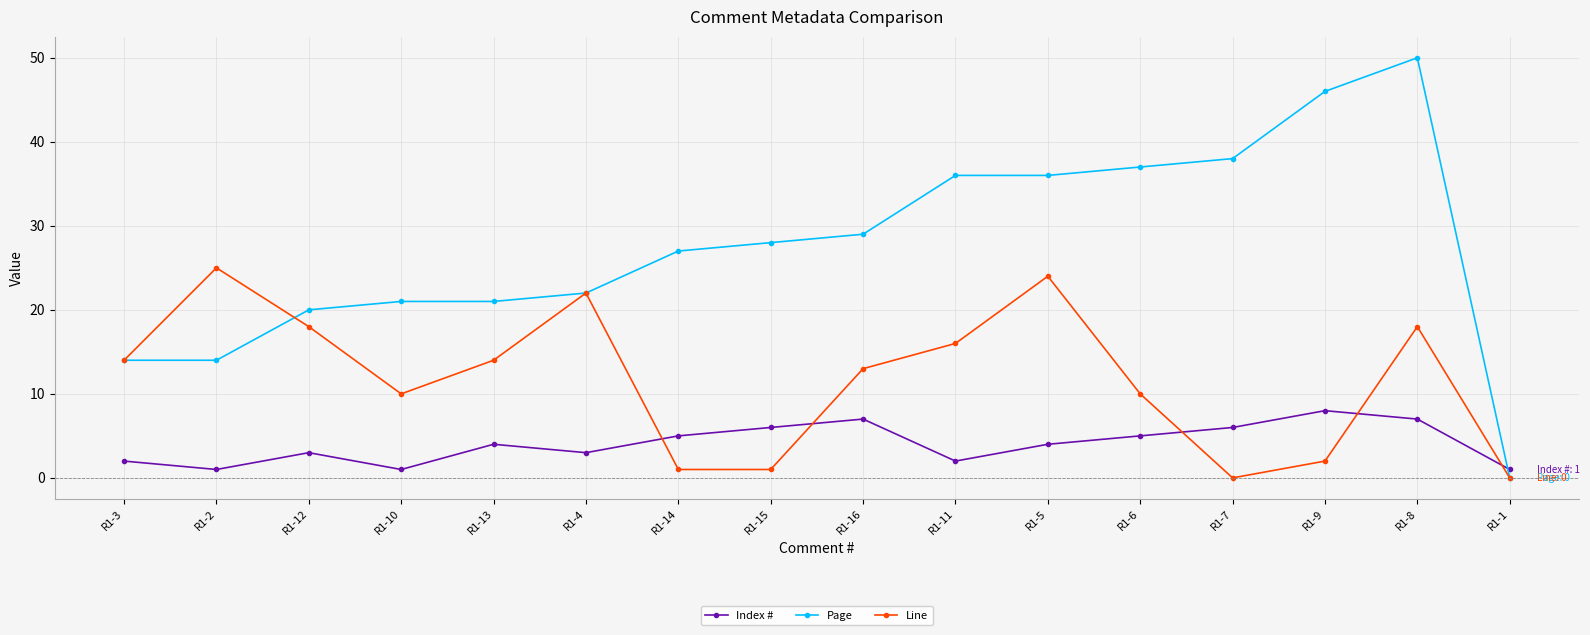

Is it true that Page equals 20 at R1-12?

True